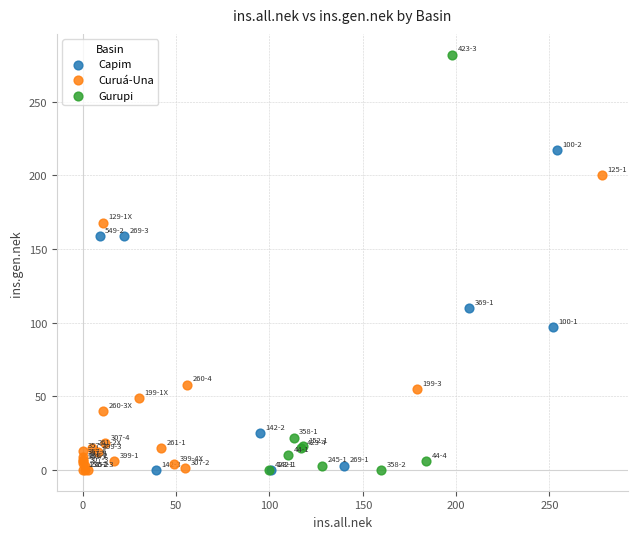

Which series reaches the maximum Y coordinate?

Gurupi